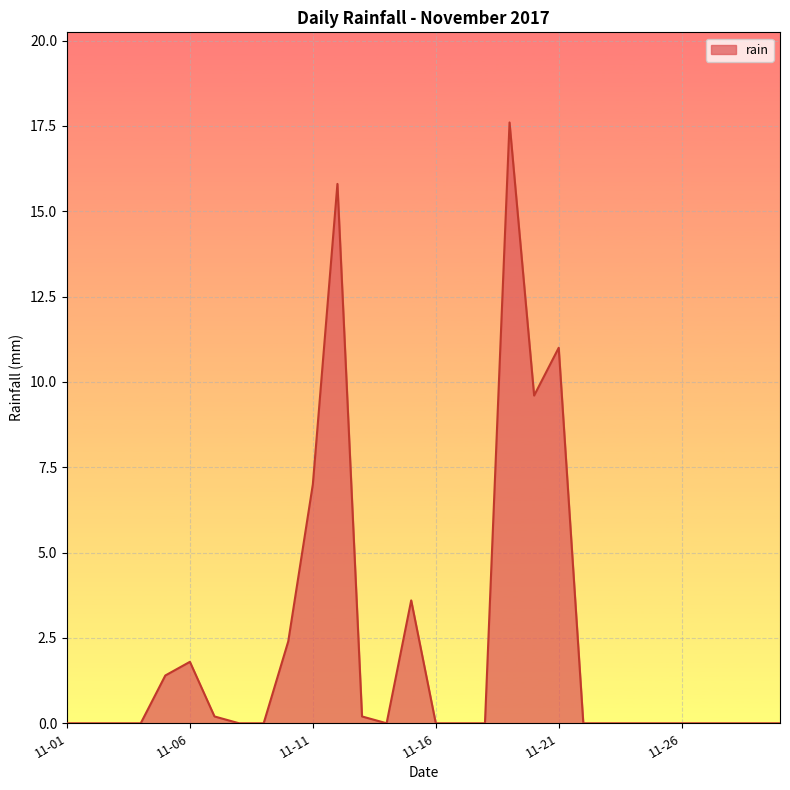

What is the greatest value displayed?

17.6